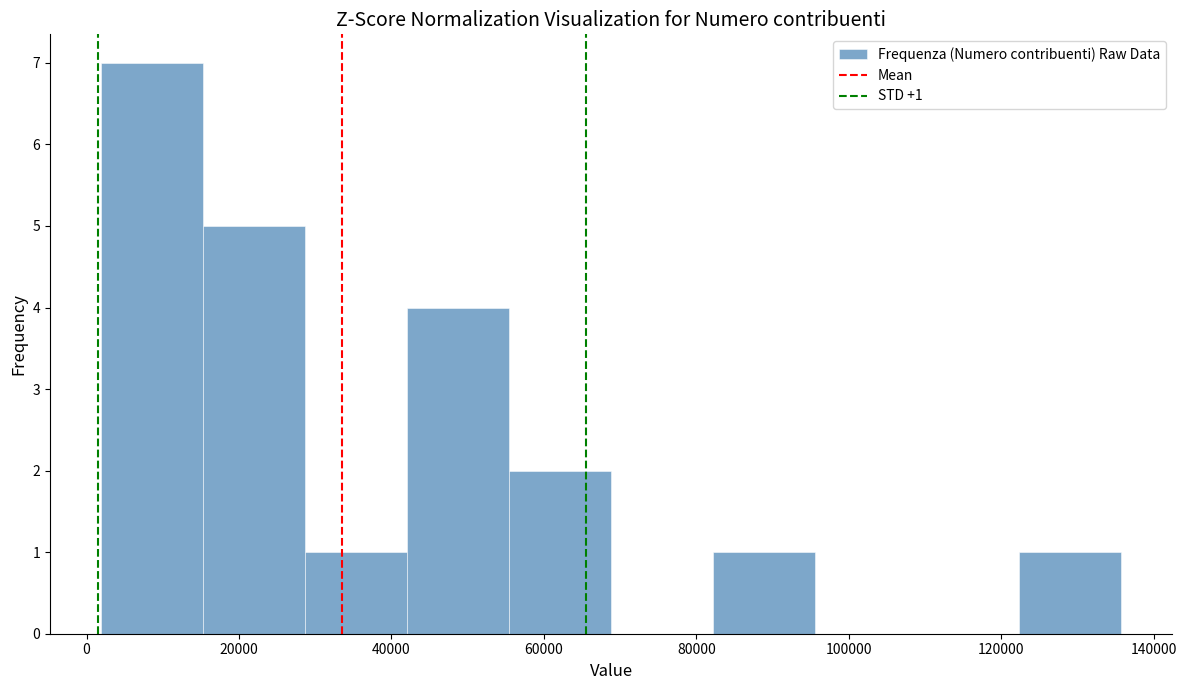

Which range on the x-axis has the tallest bar?

2000 to 16000